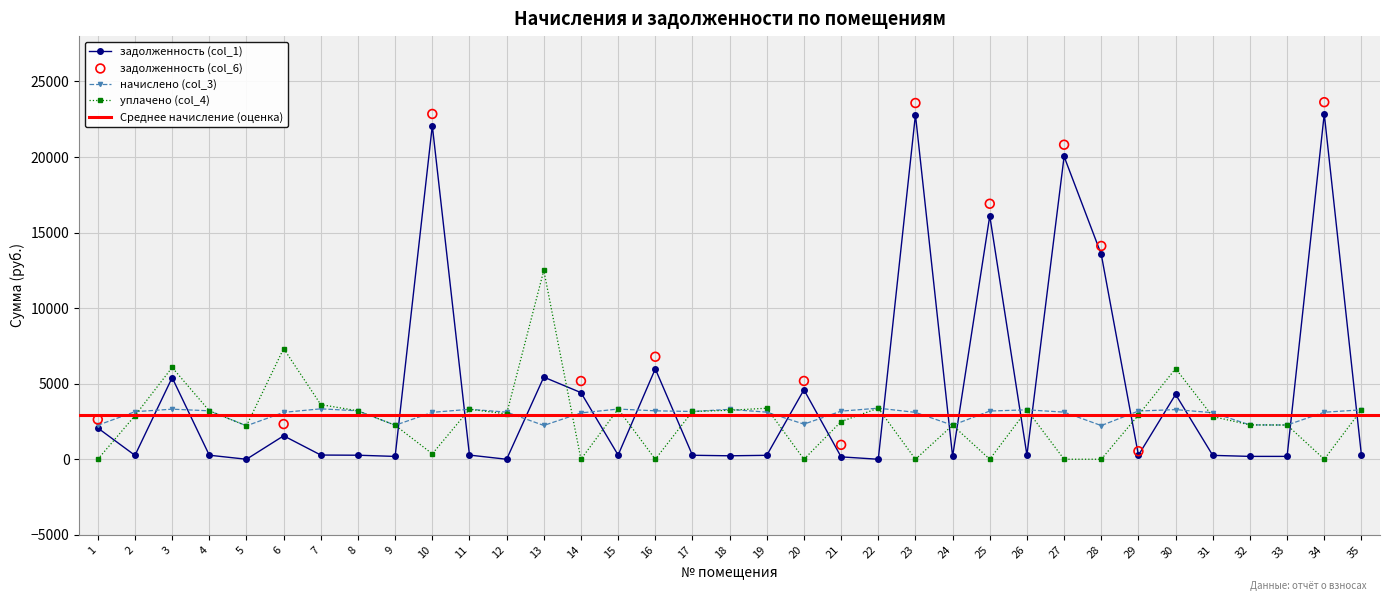

At which category is the sum across all series the highest?

34